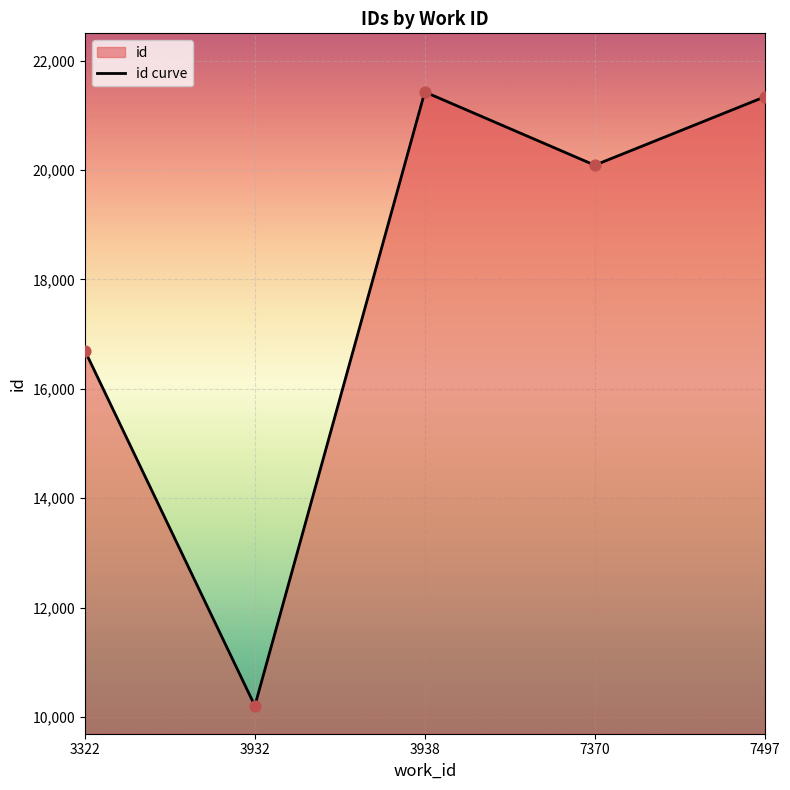

Which has a higher value, 7370 or 3322?

7370